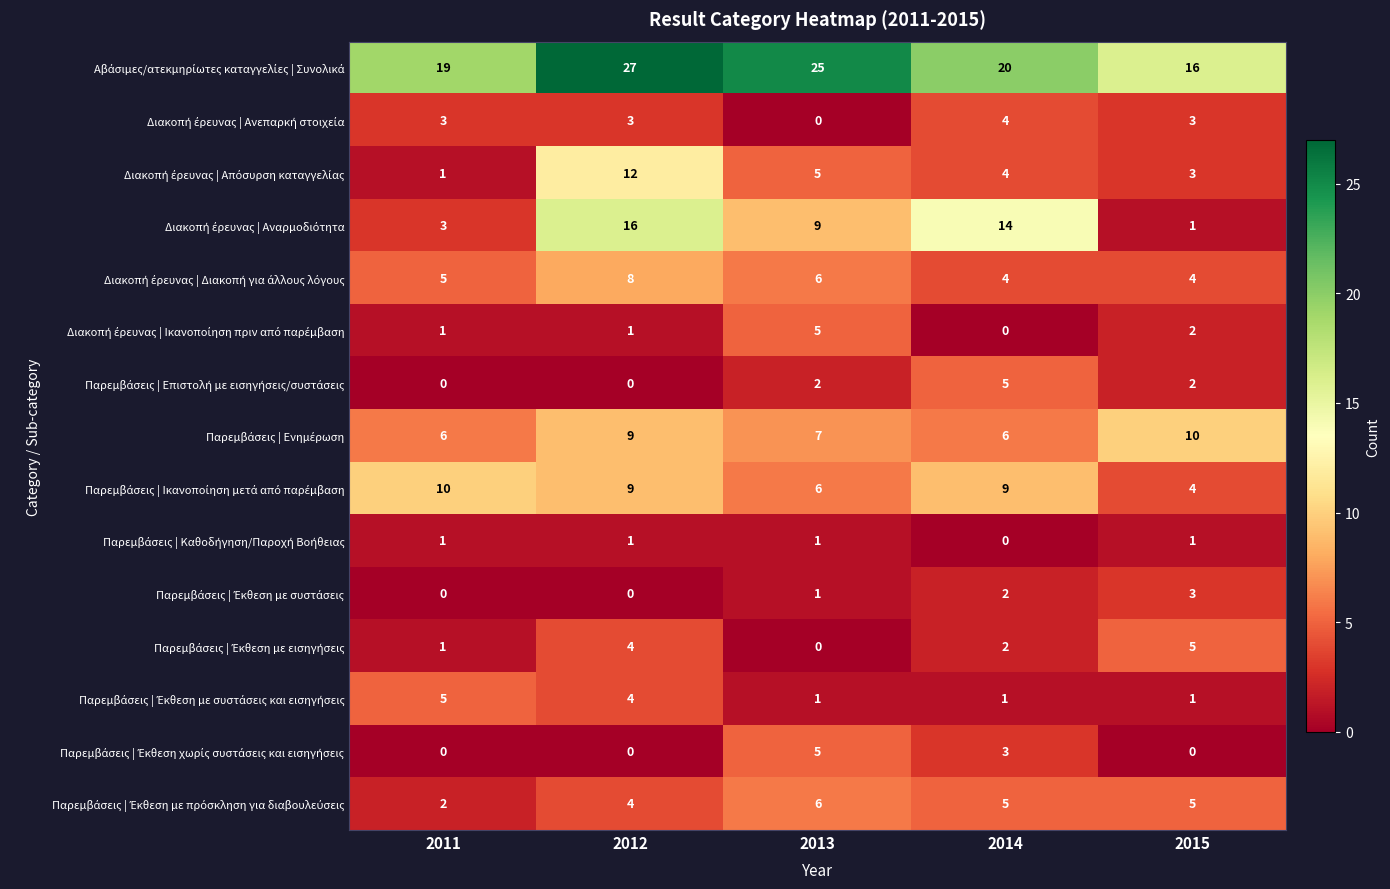

Which category has the highest value across all series?

2012